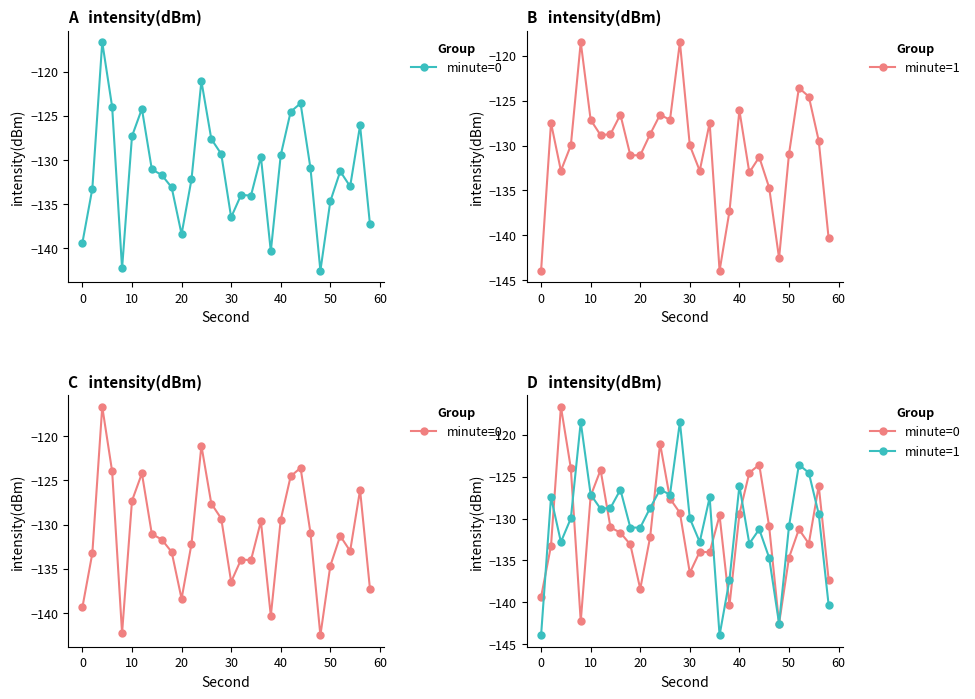

The minute=0 series shows -251.0 at 30. True or false?

False